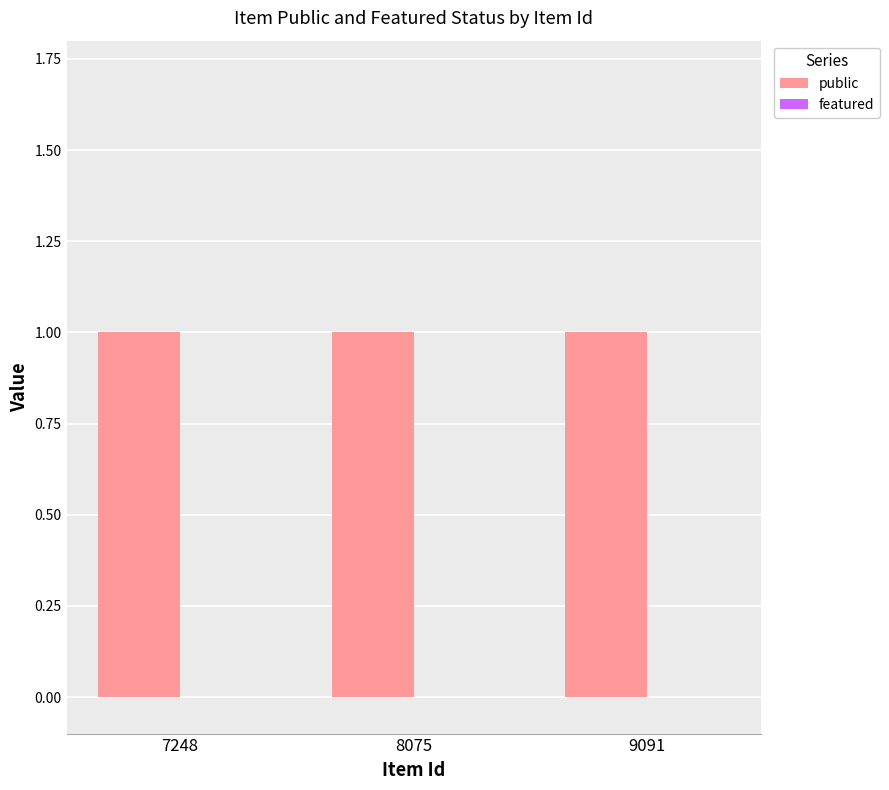

Is it true that featured equals 0 at 9091?

True